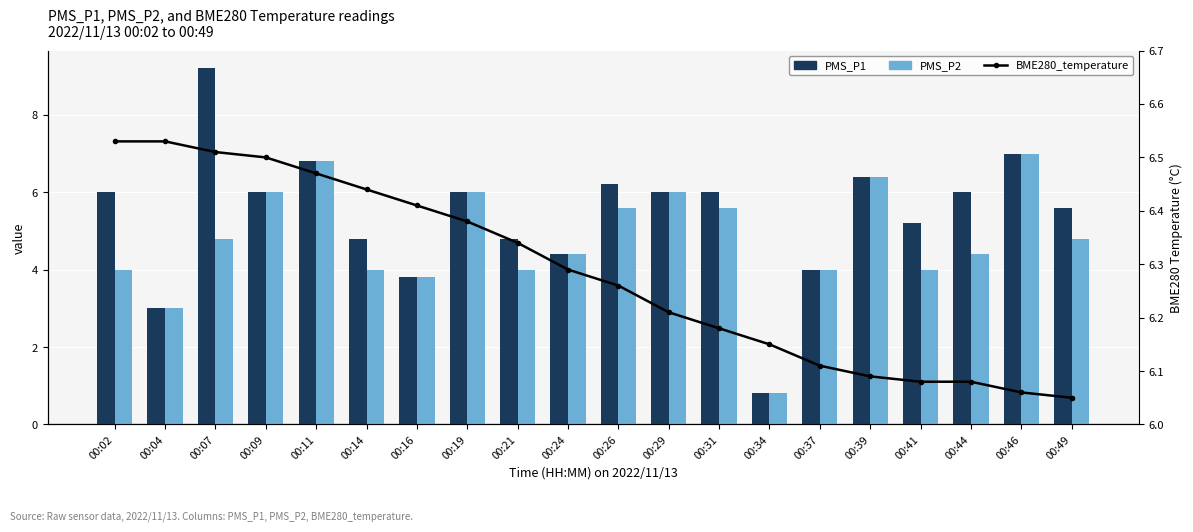

Is it true that PMS_P1 equals 3.8 at 00:16?

True